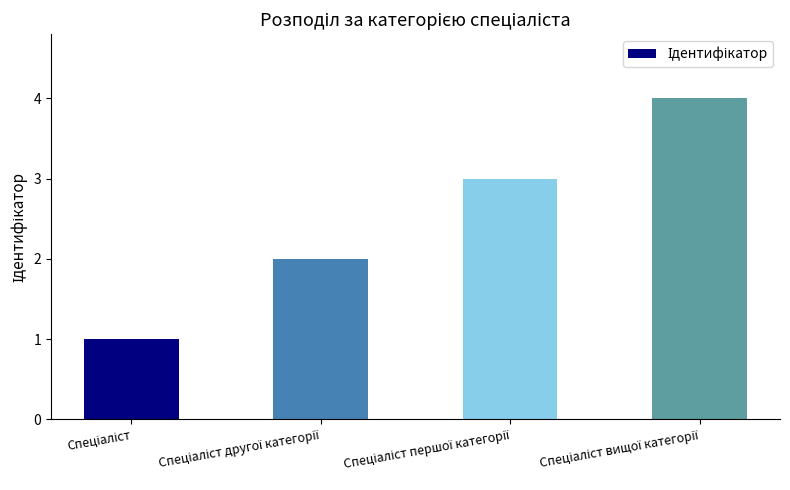

What is the greatest value displayed?

4